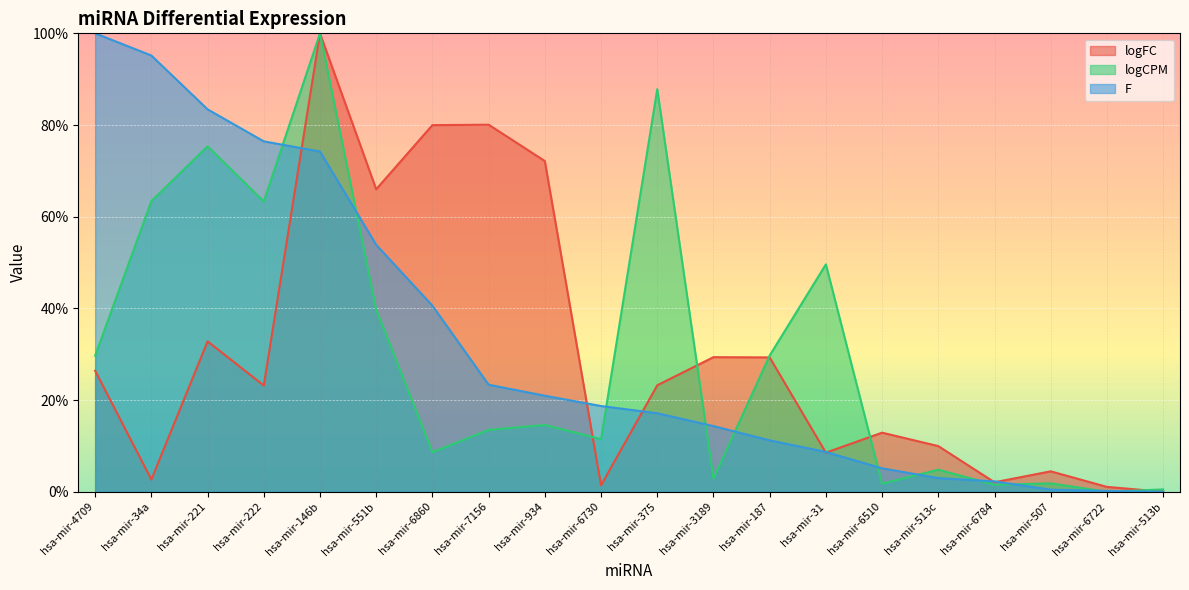

What are all the series names shown in the legend?

logFC, logCPM, F